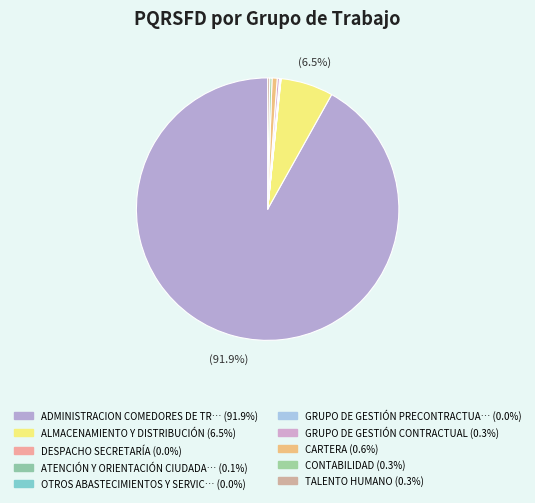

How many segments does this pie chart have?

10